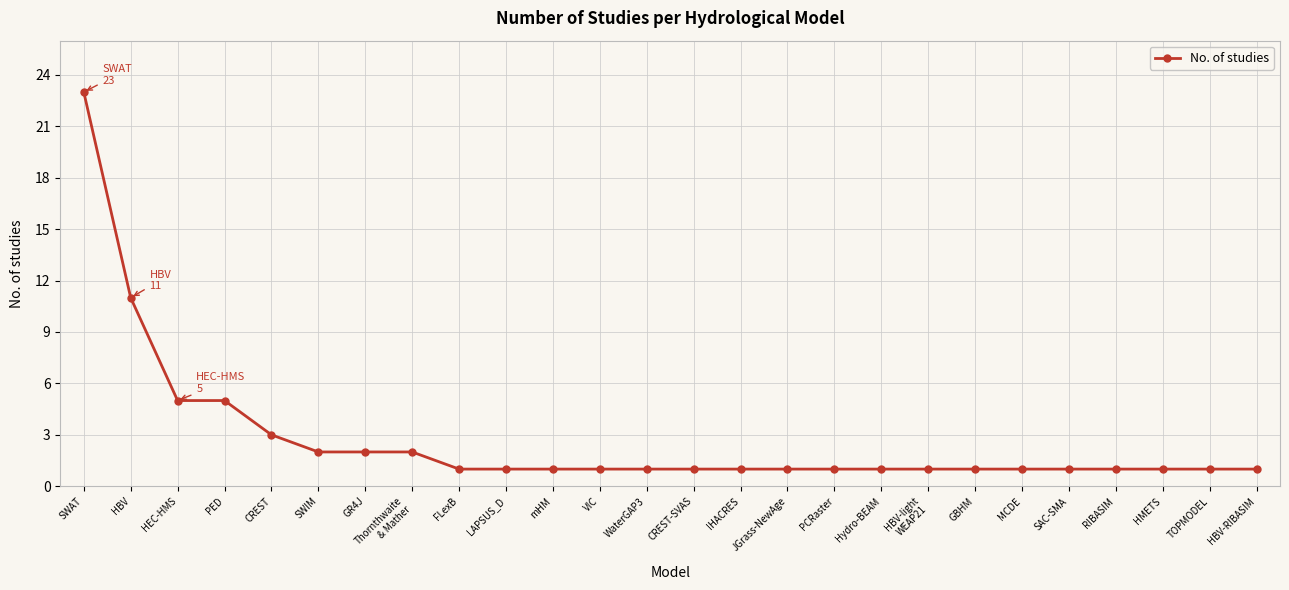

The chart shows a value of 1 at VIC. True or false?

True